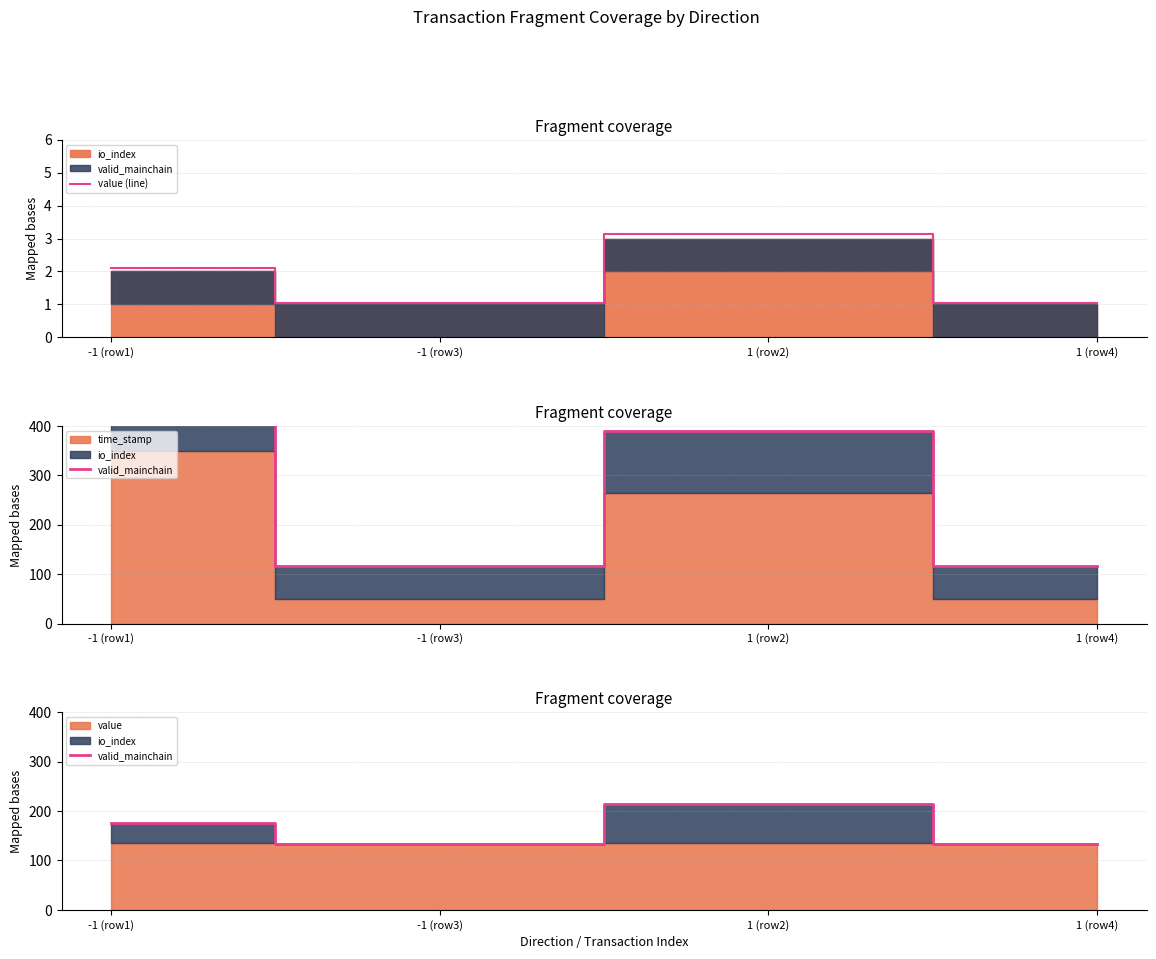

At which label does value (line) reach its peak?

1 (row2)